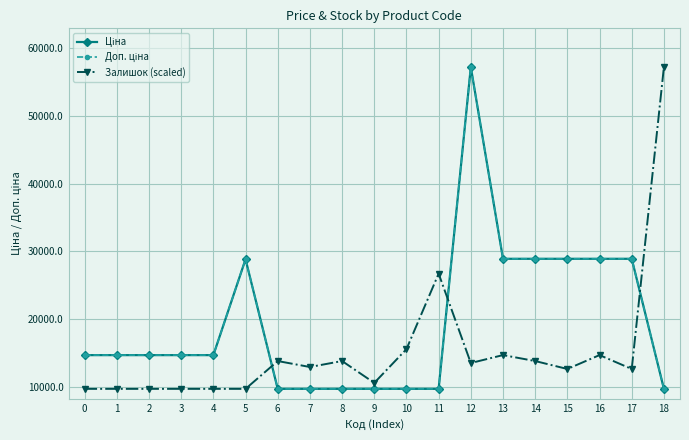

Which category has the highest value across all series?

18